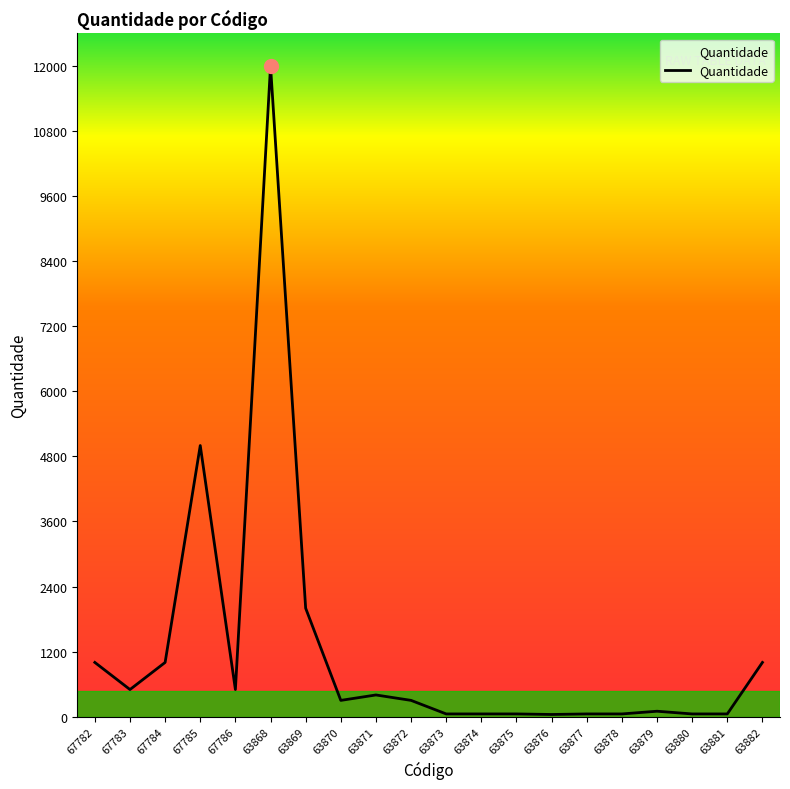

What is the change in value from 63873 to 63876?

-10